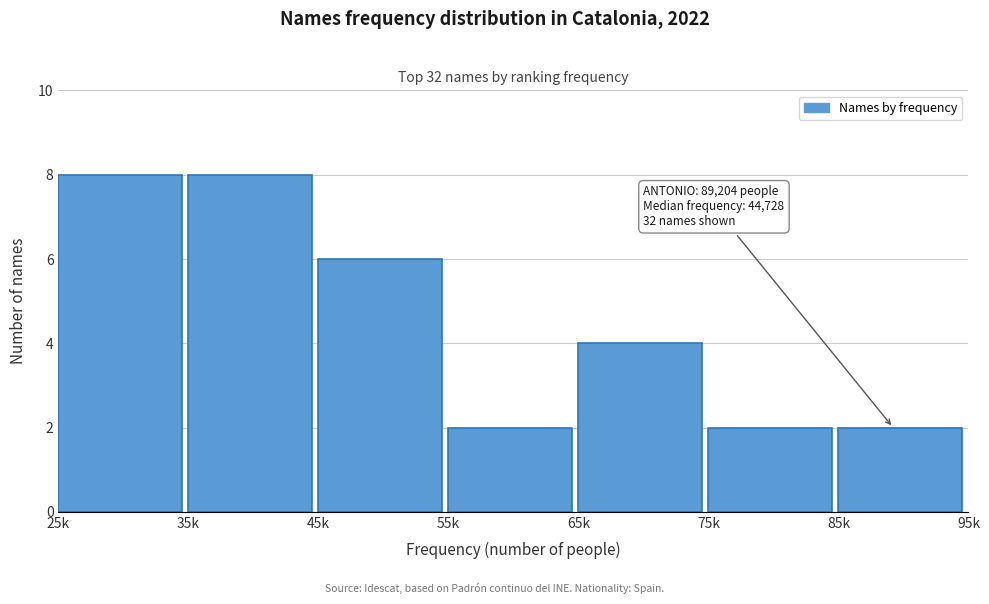

Reading left to right, extract all data points from this chart.

8	8	6	2	4	2	2